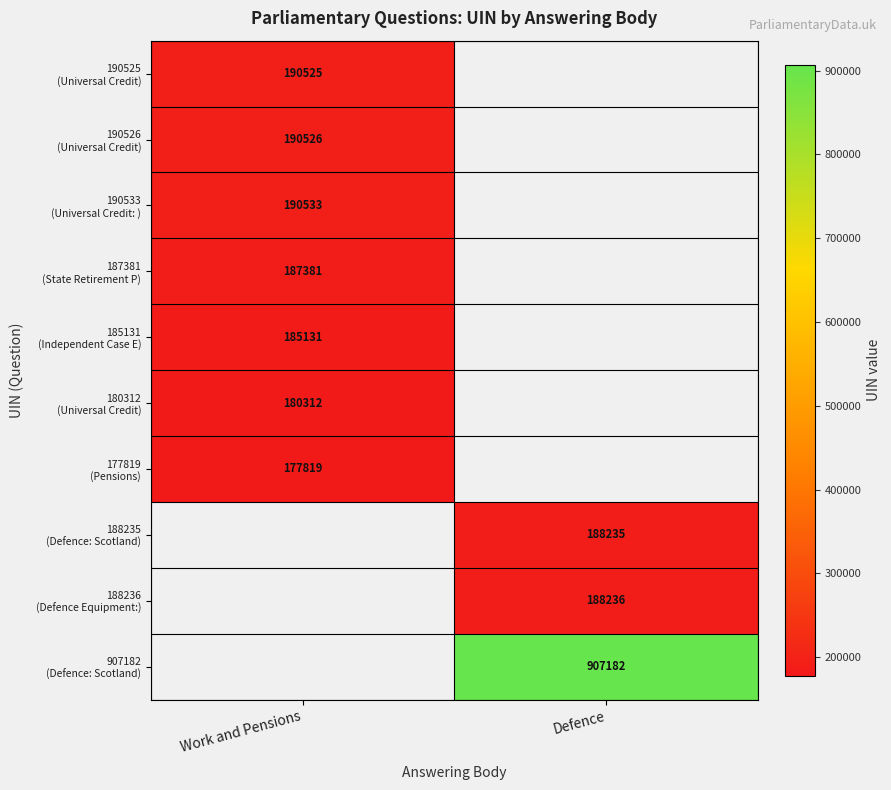

Is the value of 187381 (State Retirement P) at Work and Pensions greater than the value of 190525 (Universal Credit) at Defence?

No